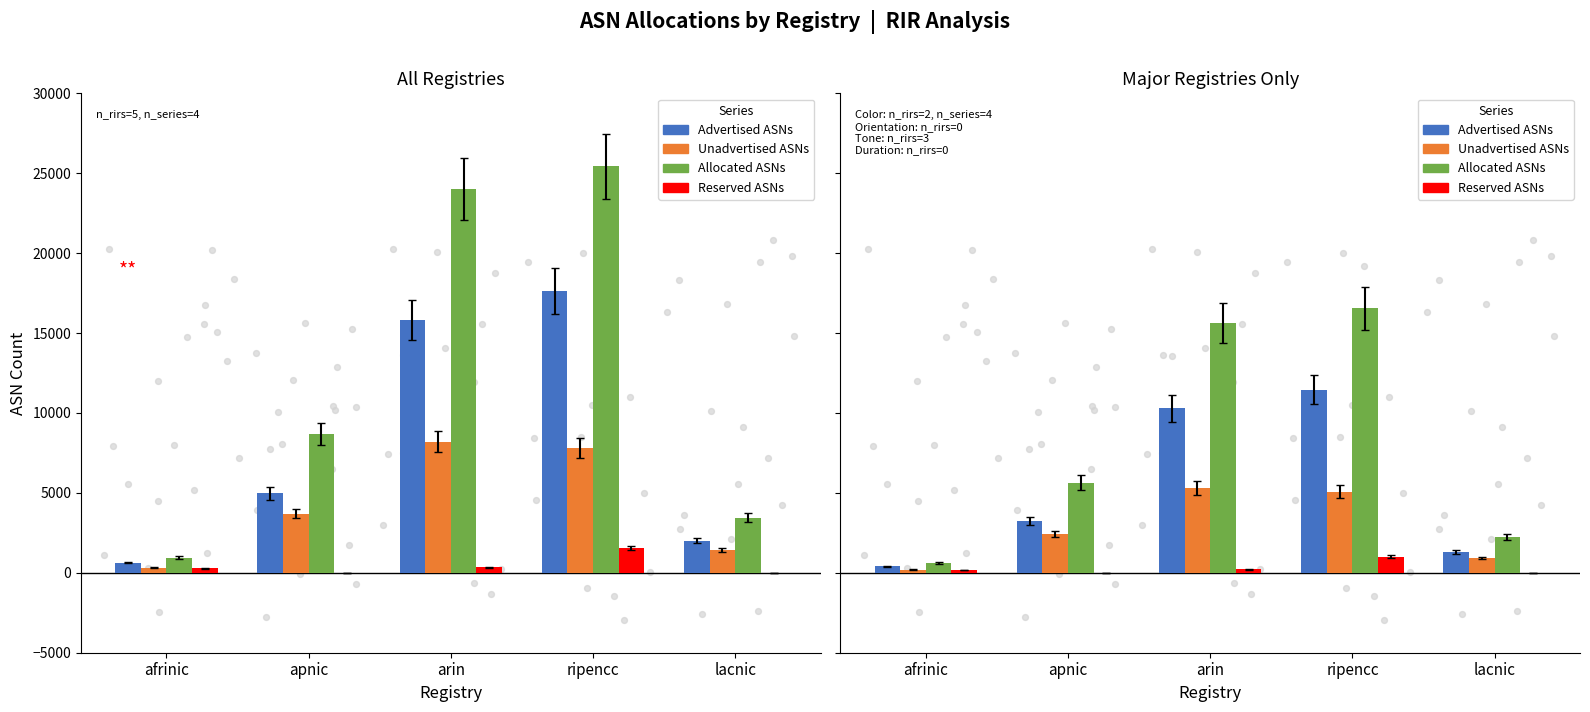

Which series contains the lowest Y value?

Reserved ASNs